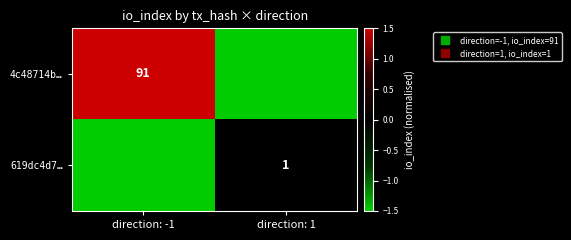

Where is 619dc4d7… nearest to the value 0?

direction: 1